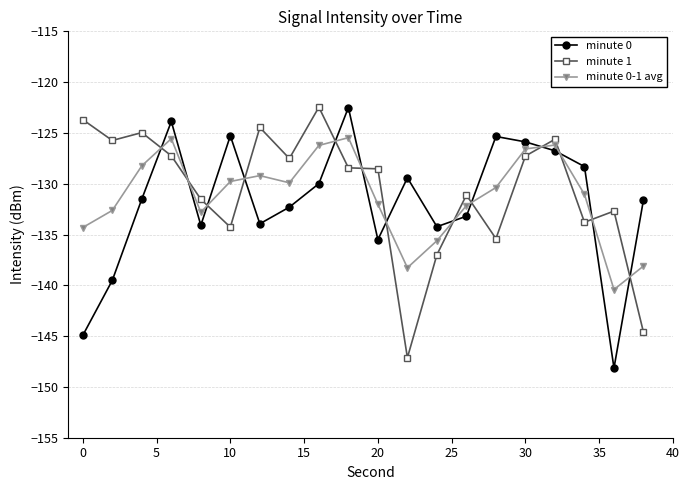

True or false: minute 0 has more than 2 interior local peaks.

True